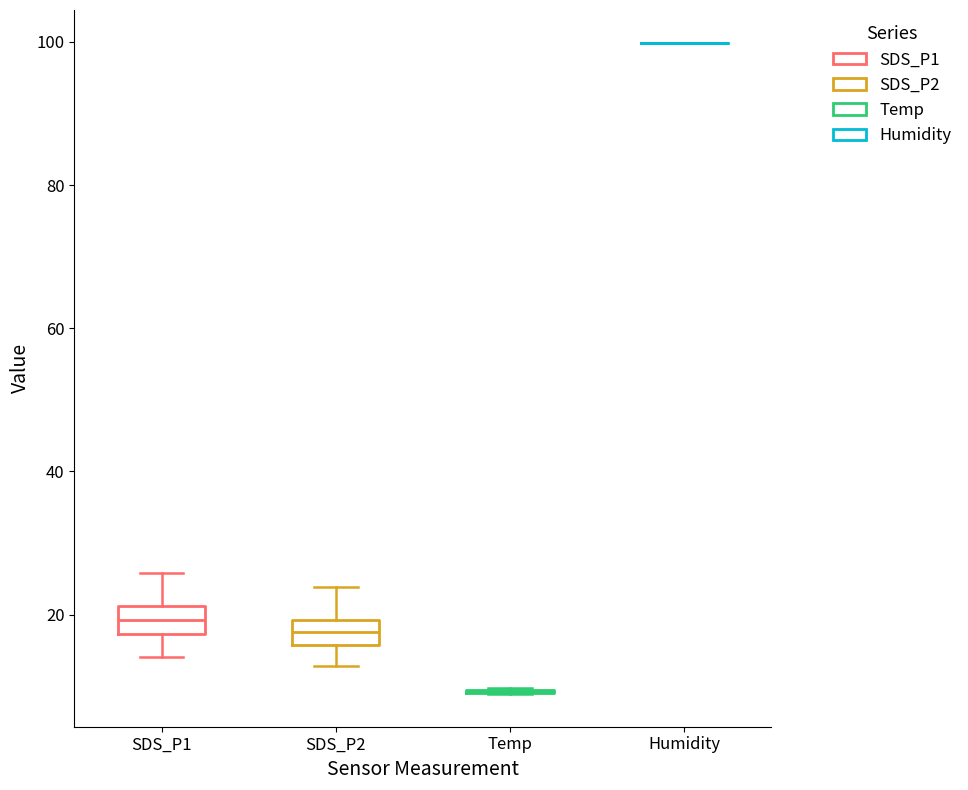

Reading left to right, read every box against the y-axis: the position of its median line, the range the box covers, and the ends of its whiskers. The values are not printed on the chart, so give them approximately, as read against the axis.

SDS_P1: median 20, box 18 to 22, whiskers 14 to 26
SDS_P2: median 18, box 16 to 20, whiskers 12 to 24
Temp: box collapsed to a line at 10, whiskers 8 to 10
Humidity: box collapsed to a line at 100, whiskers 100 to 100